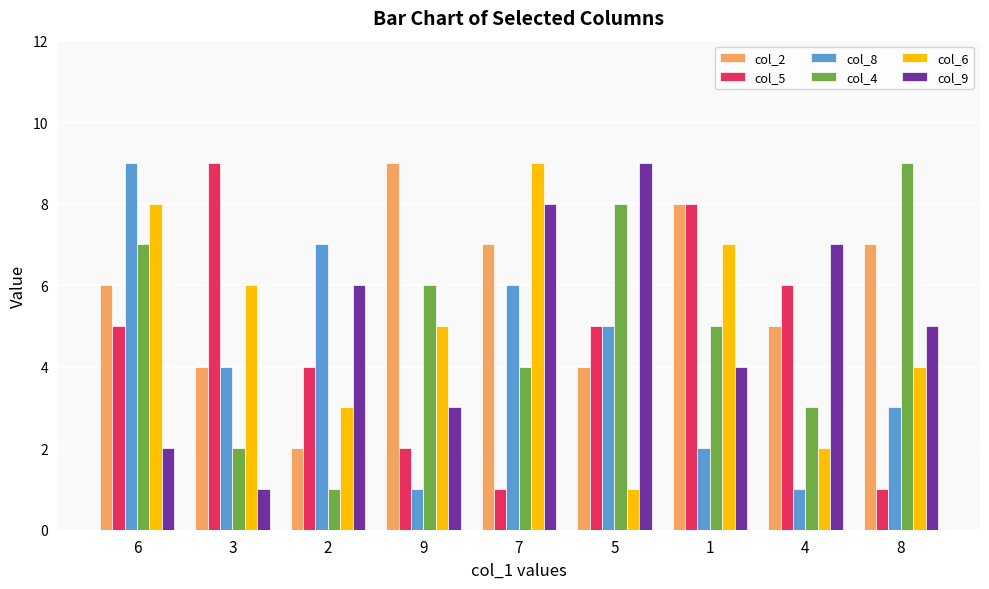

Reading right to left, list all the values displayed in this chart.

col_2: 7	5	8	4	7	9	2	4	6
col_5: 1	6	8	5	1	2	4	9	5
col_8: 3	1	2	5	6	1	7	4	9
col_4: 9	3	5	8	4	6	1	2	7
col_6: 4	2	7	1	9	5	3	6	8
col_9: 5	7	4	9	8	3	6	1	2